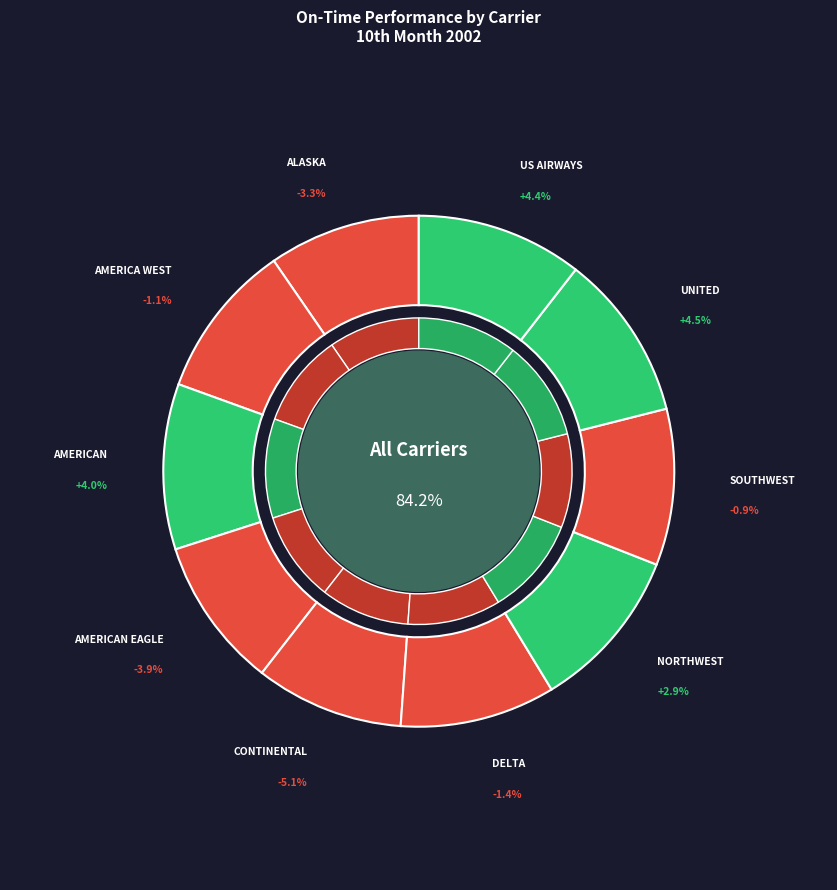

How many segments does this pie chart have?

10